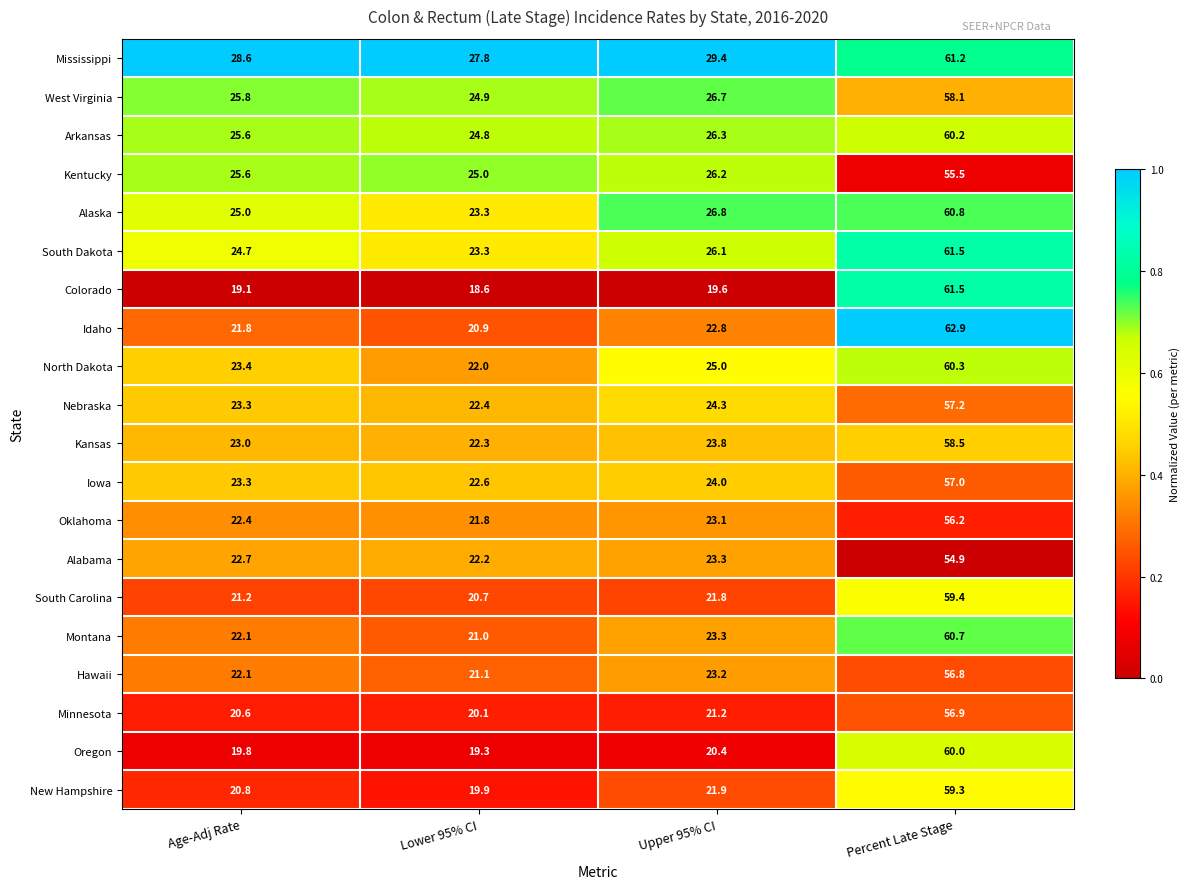

What is the sum of the Kansas values at Lower 95% CI and Upper 95% CI?

46.1